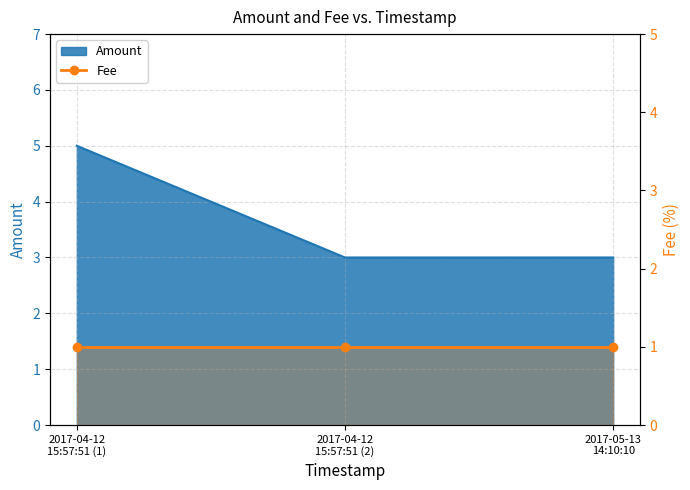

What is the ratio of the value at 2017-05-13 14:10:10 to the value at 2017-04-12 15:57:51?

1.0